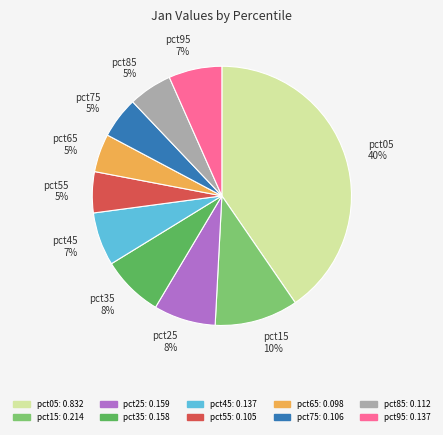

To the nearest percent, what is the difference between the pct25 8% and pct45 7% slice percentages?

1%